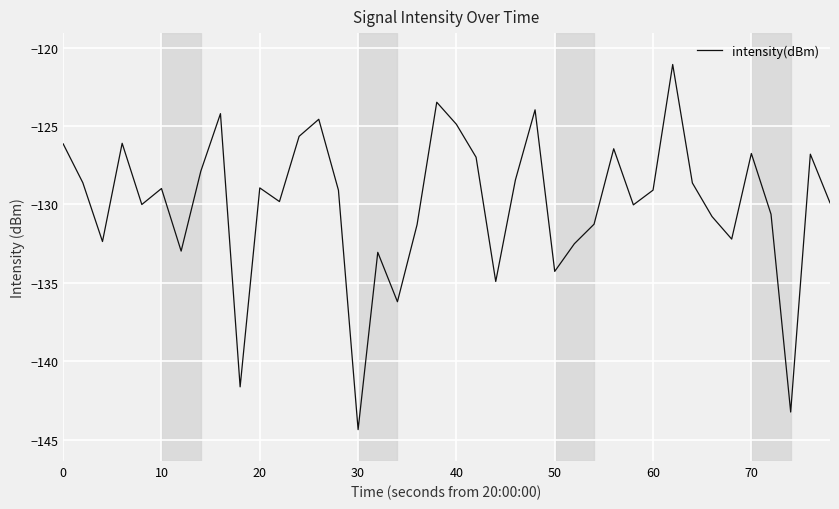

What is the minimum value shown in the chart?

-144.4